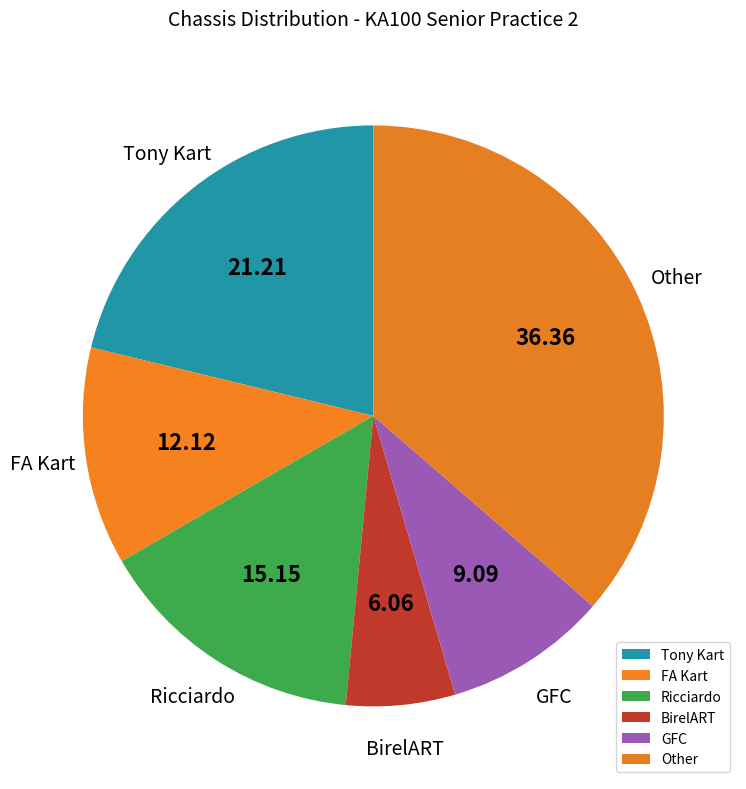

Which has a higher value, BirelART or Other?

Other